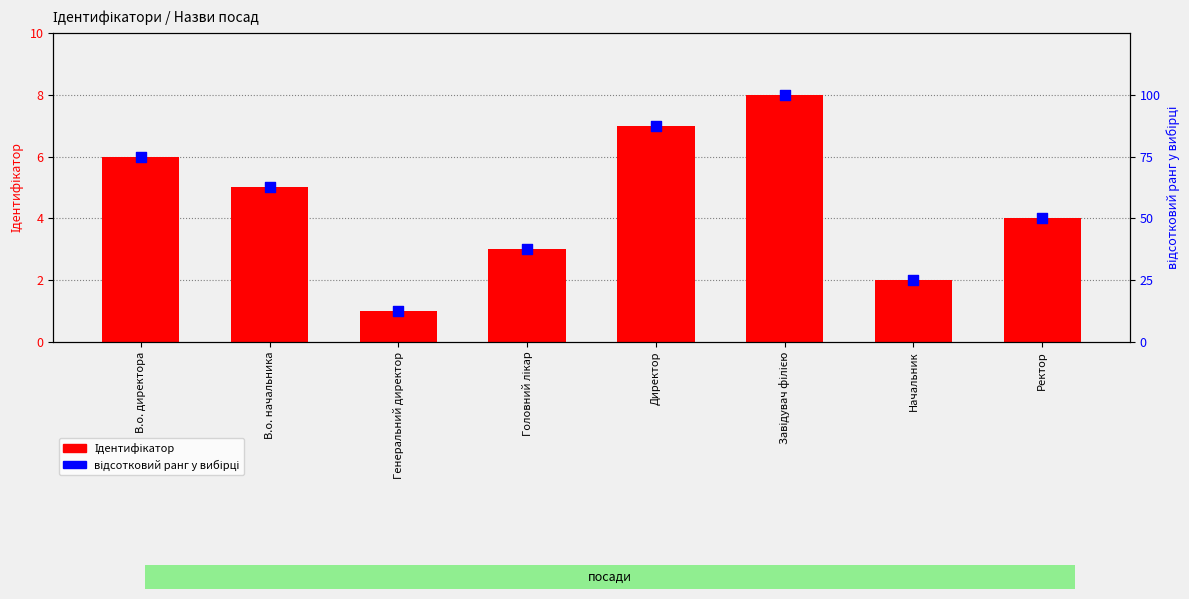

Which series contains the highest Y value?

відсотковий ранг